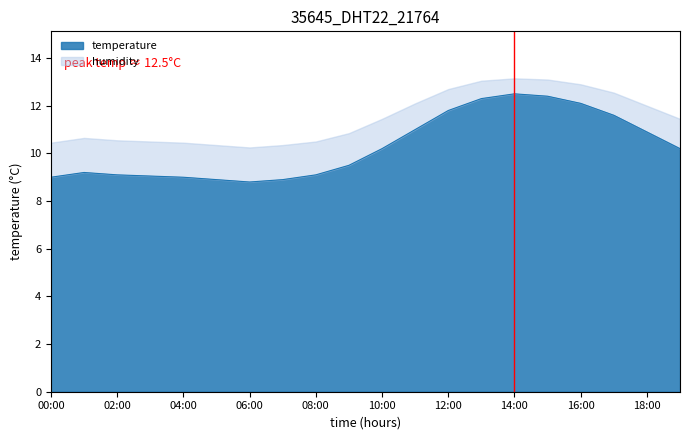

How many categories are shown in the chart?

20